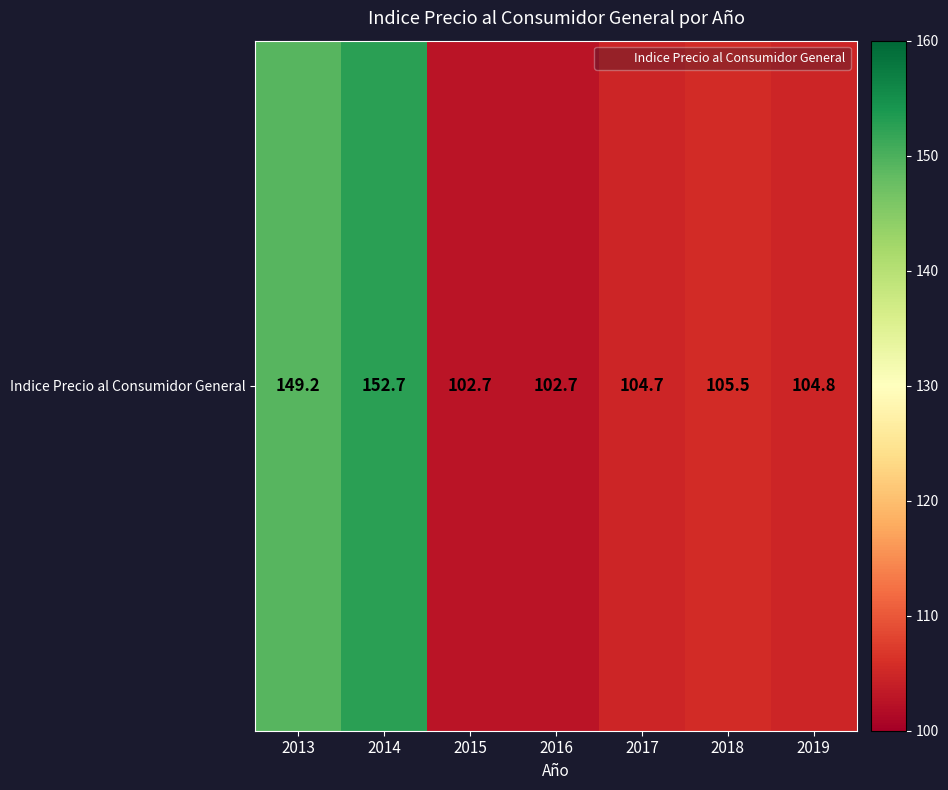

True or false: the data shows 105.5 at 2018.

True